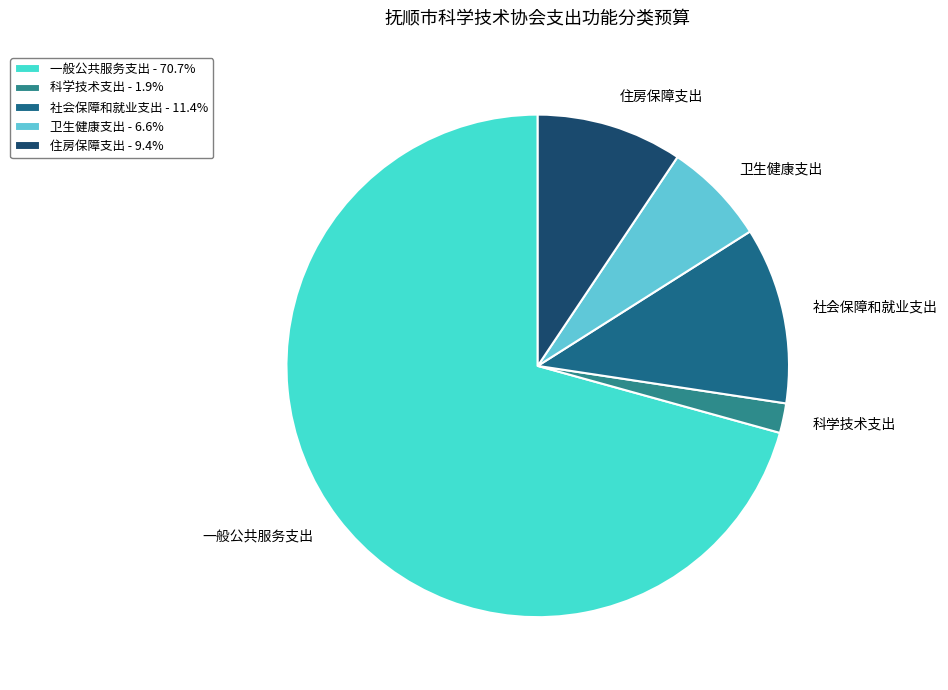

Which has a higher value, 住房保障支出 or 科学技术支出?

住房保障支出